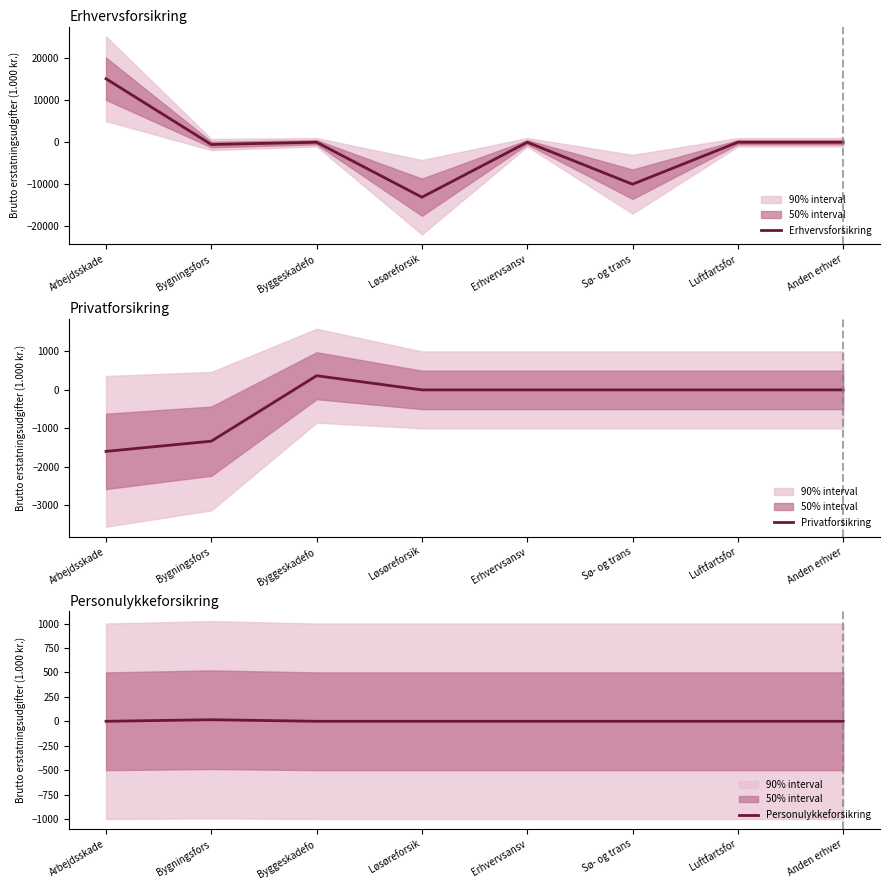

How many interior local peaks does the Personulykkeforsikring series have?

1